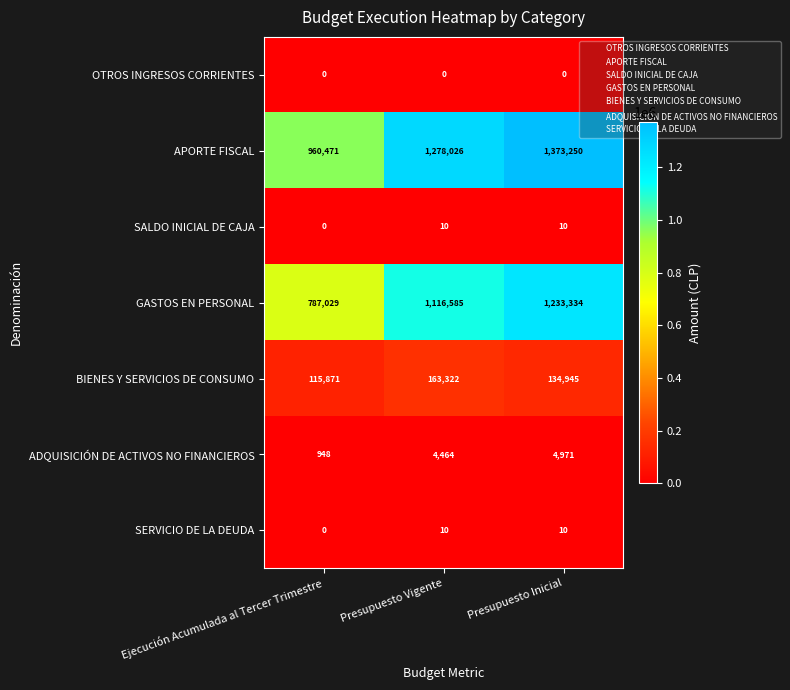

What is the sum of the GASTOS EN PERSONAL values at Presupuesto Vigente and Ejecución Acumulada al Tercer Trimestre?

1903614